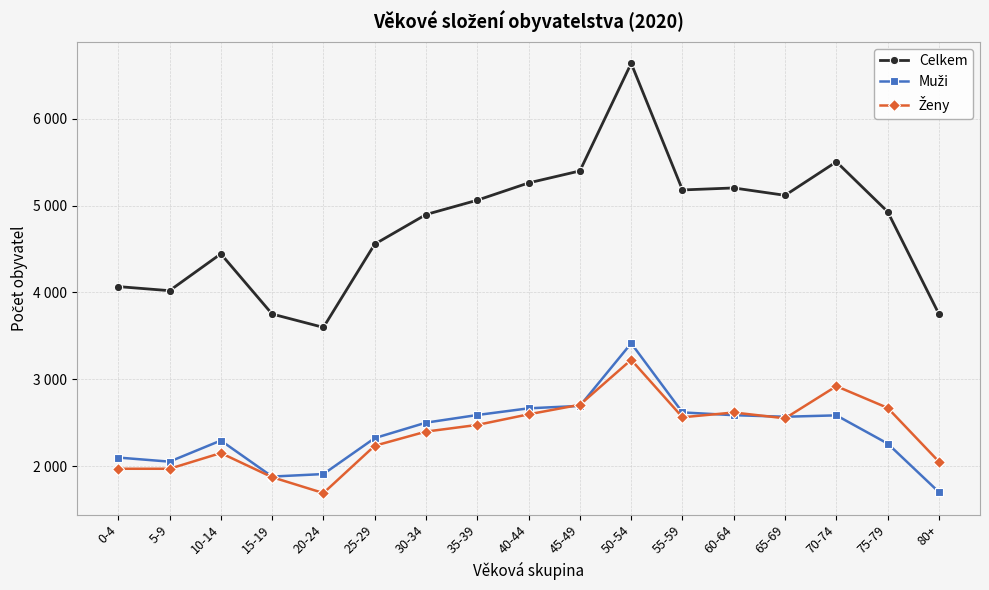

Which series has the largest total across all categories?

Celkem